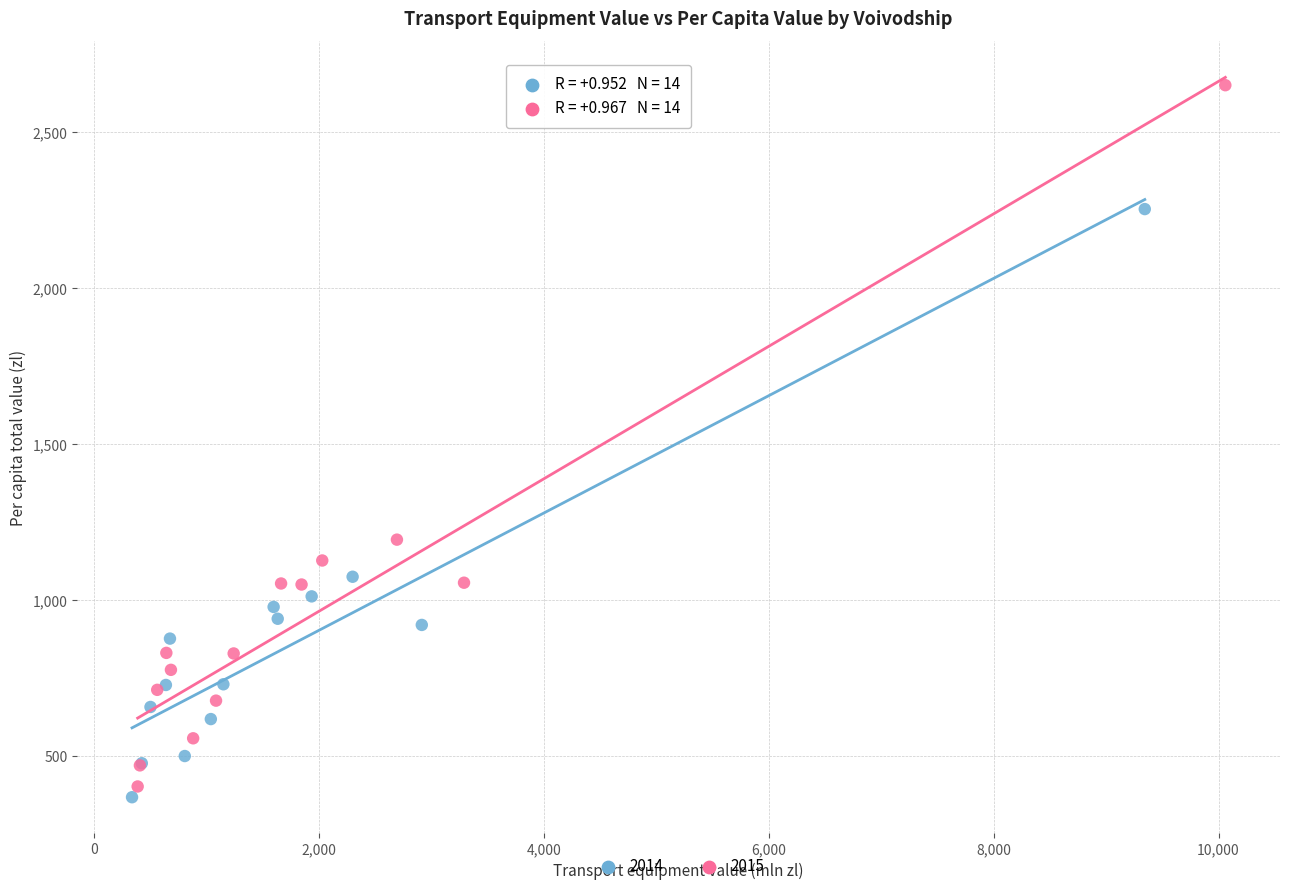

Which series has the widest spread of Y values?

2015